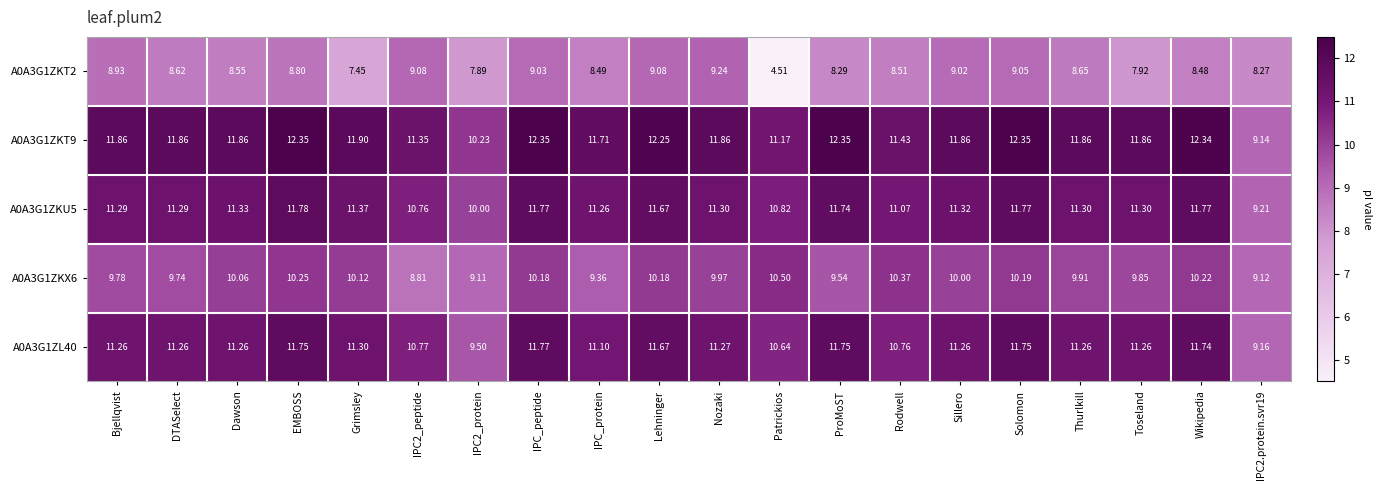

Which label corresponds to the smallest value in the chart?

Patrickios